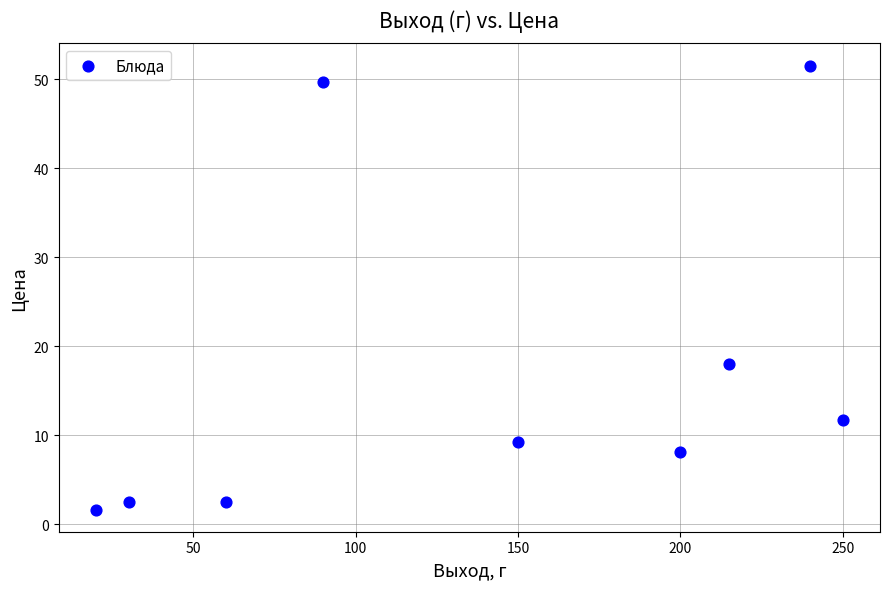

What is the range of Y values (max minus min)?

49.9